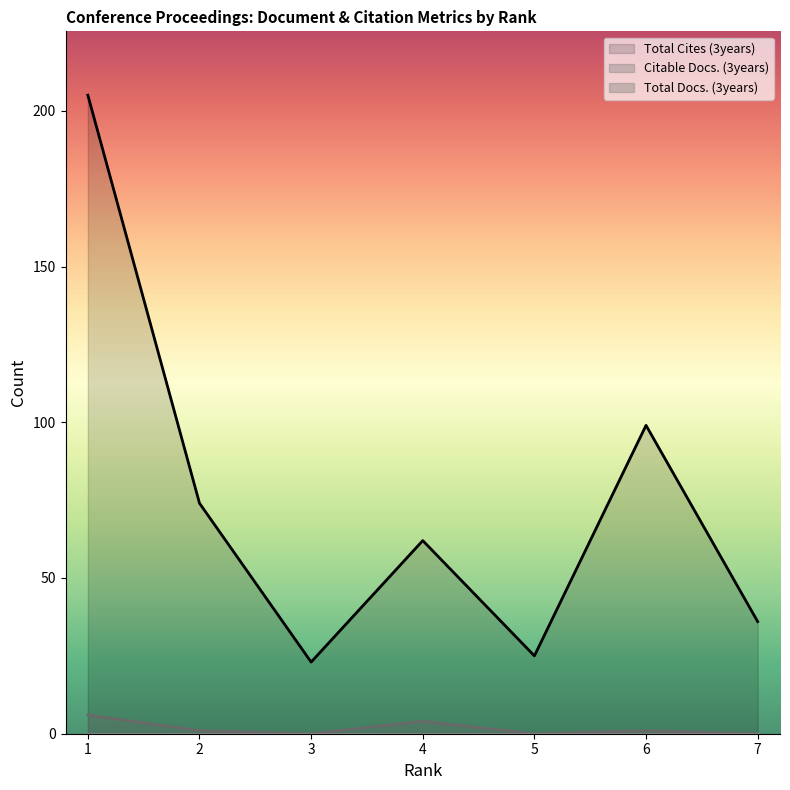

At which category does Total Cites (3years) reach its first local peak?

4